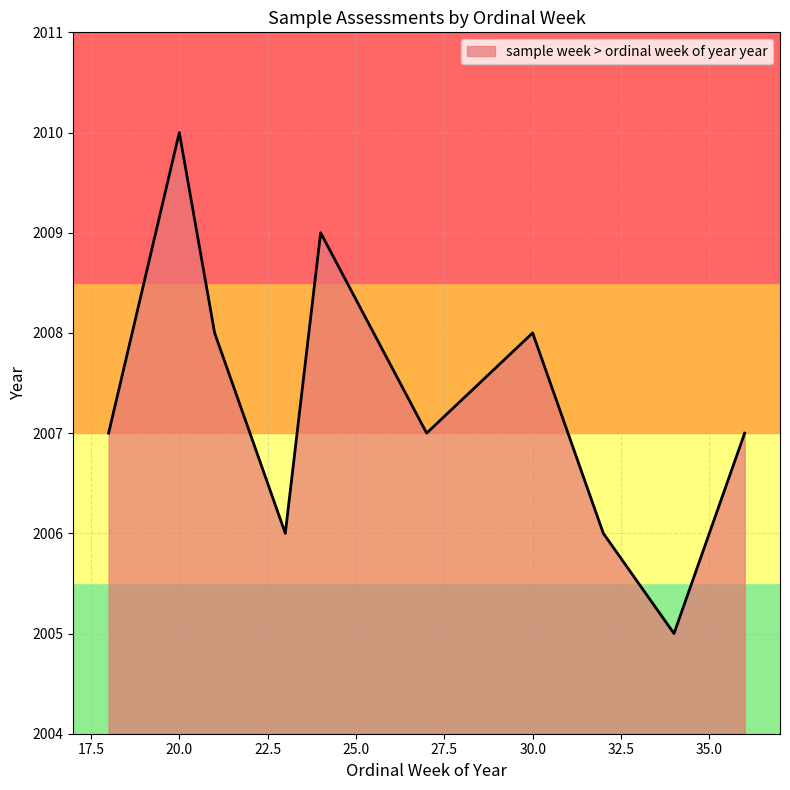

What is the difference between the maximum and minimum values?

5